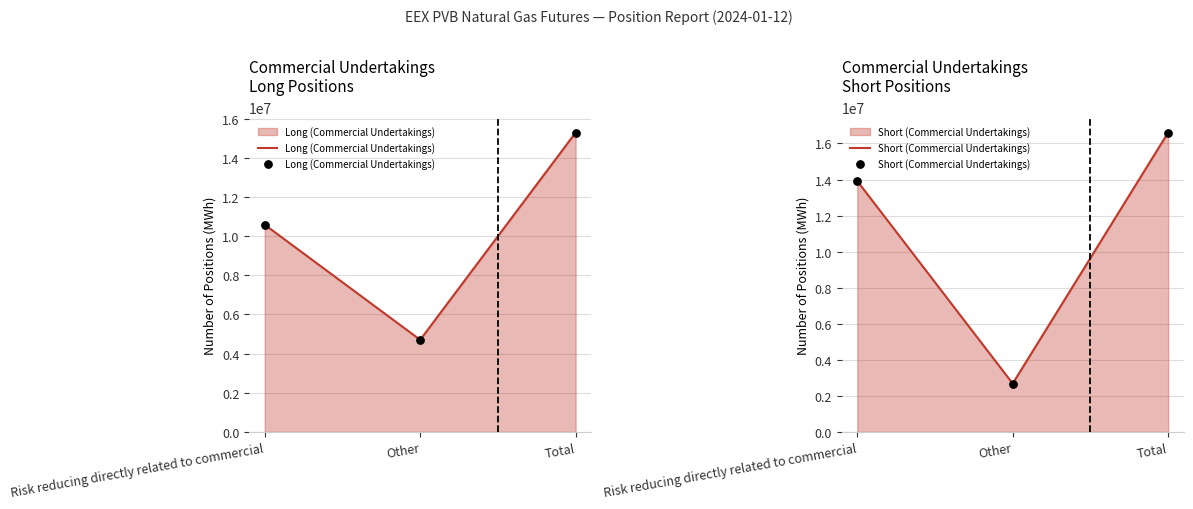

Which series contains the highest Y value?

Short (Commercial Undertakings)